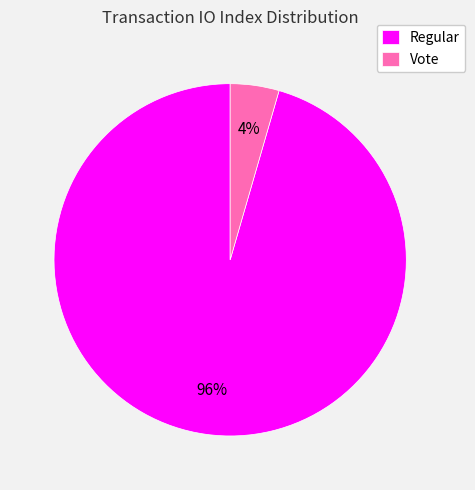

What is the largest slice in the pie chart?

Regular